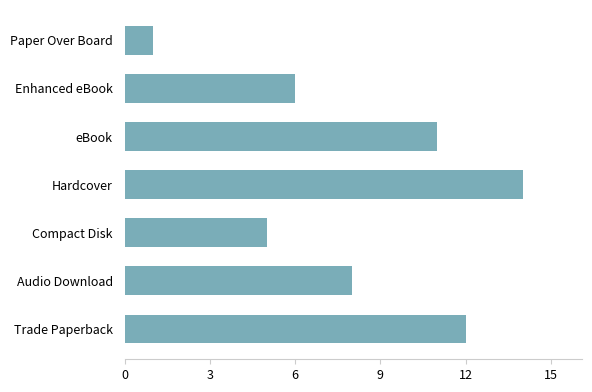

True or false: the data shows 12 at Trade Paperback.

True